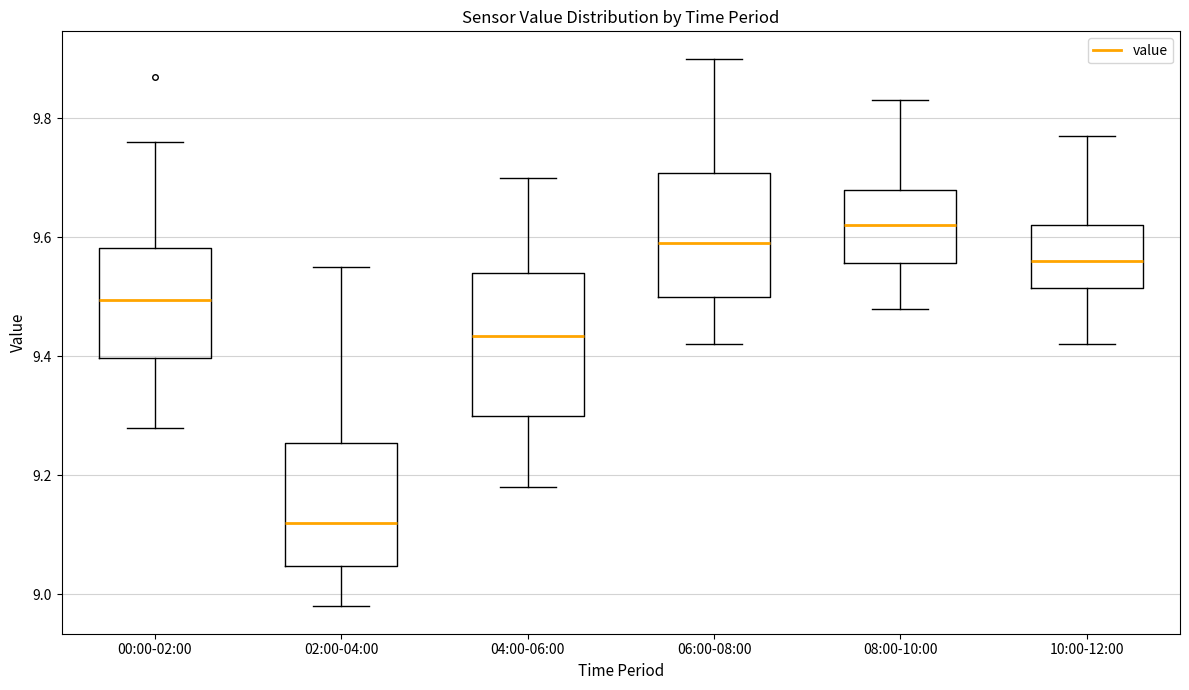

Which box is the tallest, from its lower edge to its upper edge?

04:00-06:00